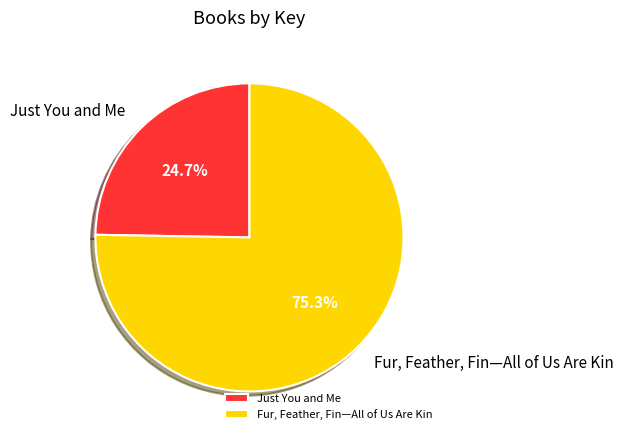

What percentage is the Just You and Me slice, to the nearest percent?

25%